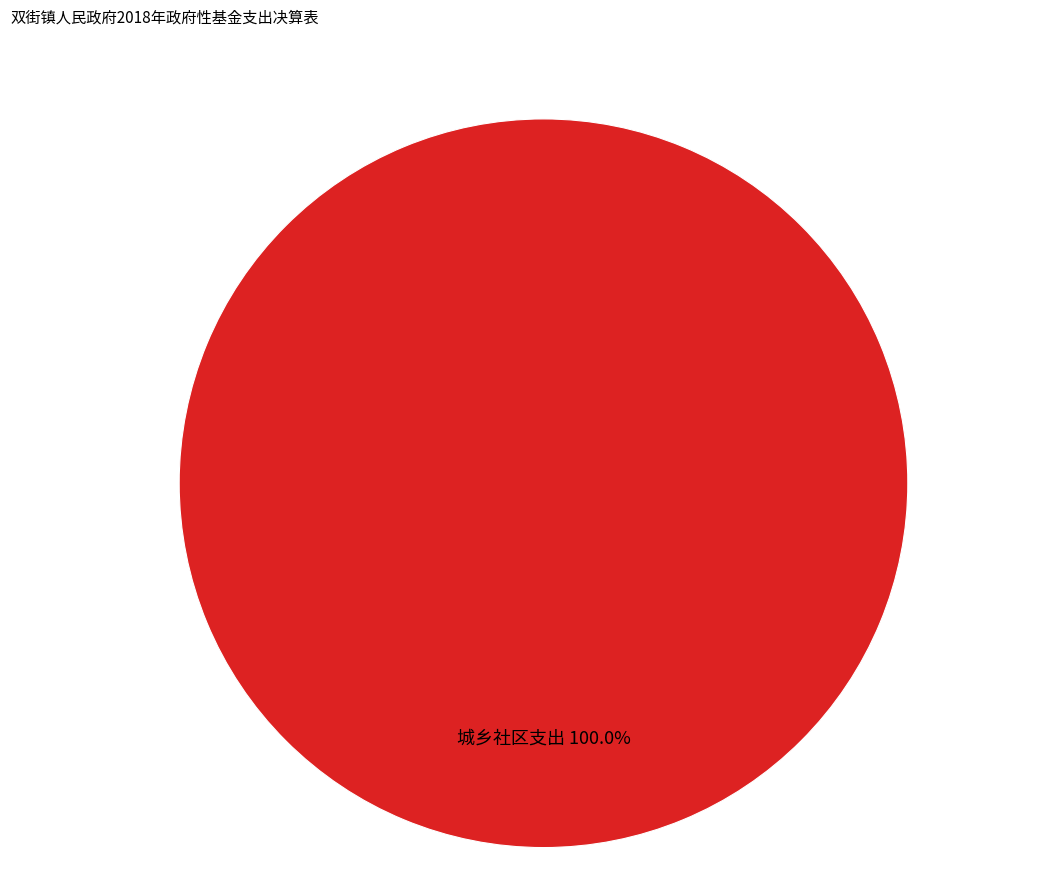

Rank the categories by value from lowest to highest.

城乡社区支出